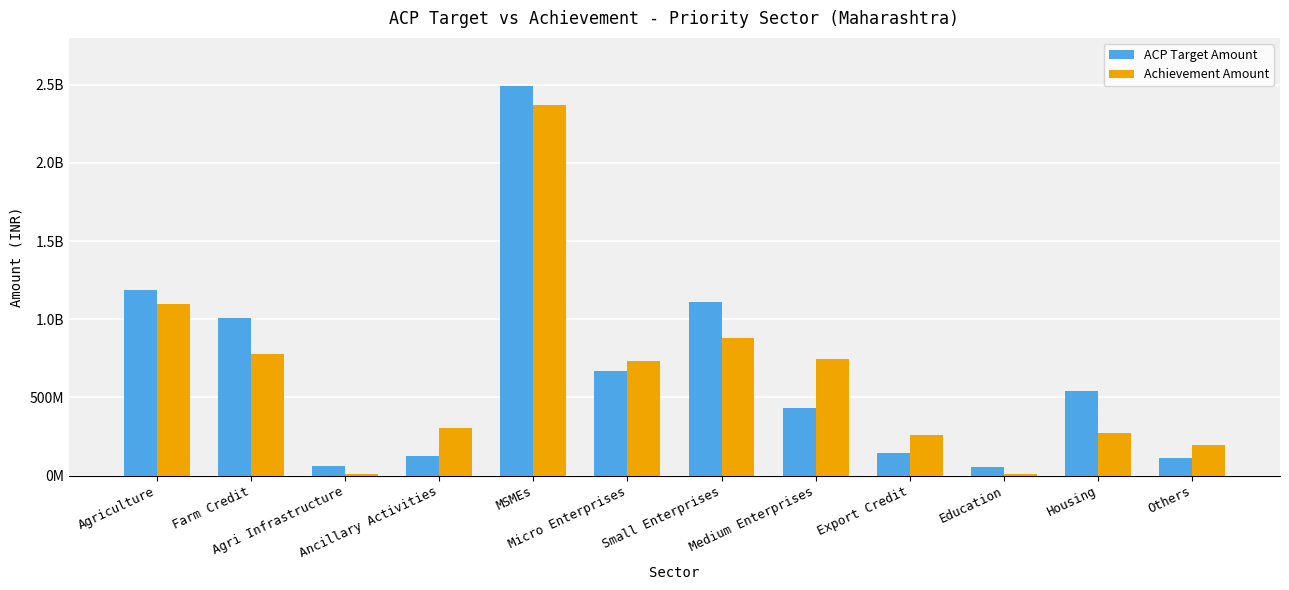

Which series changed the most between Farm Credit and MSMEs?

Achievement Amount